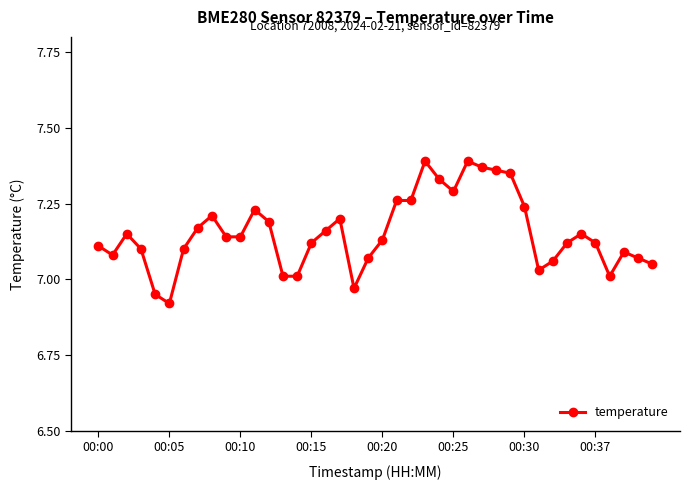

True or false: there are more than 1 points higher than both neighbors.

True